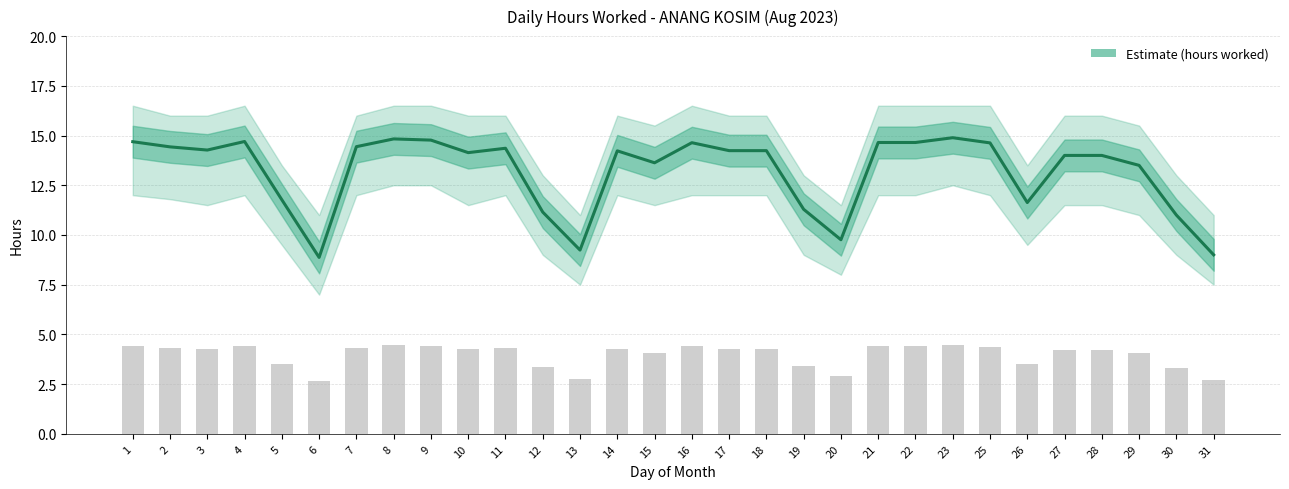

Where is the data nearest to the value 11?

30